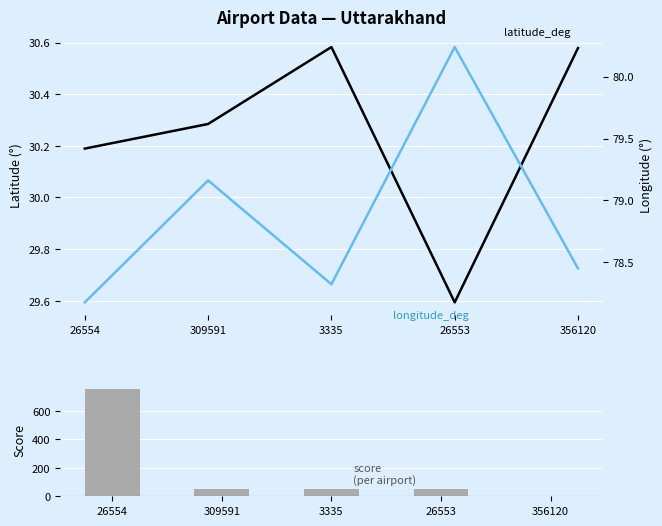

At 3335, list the series in order from largest to smallest.

longitude_deg, score, latitude_deg